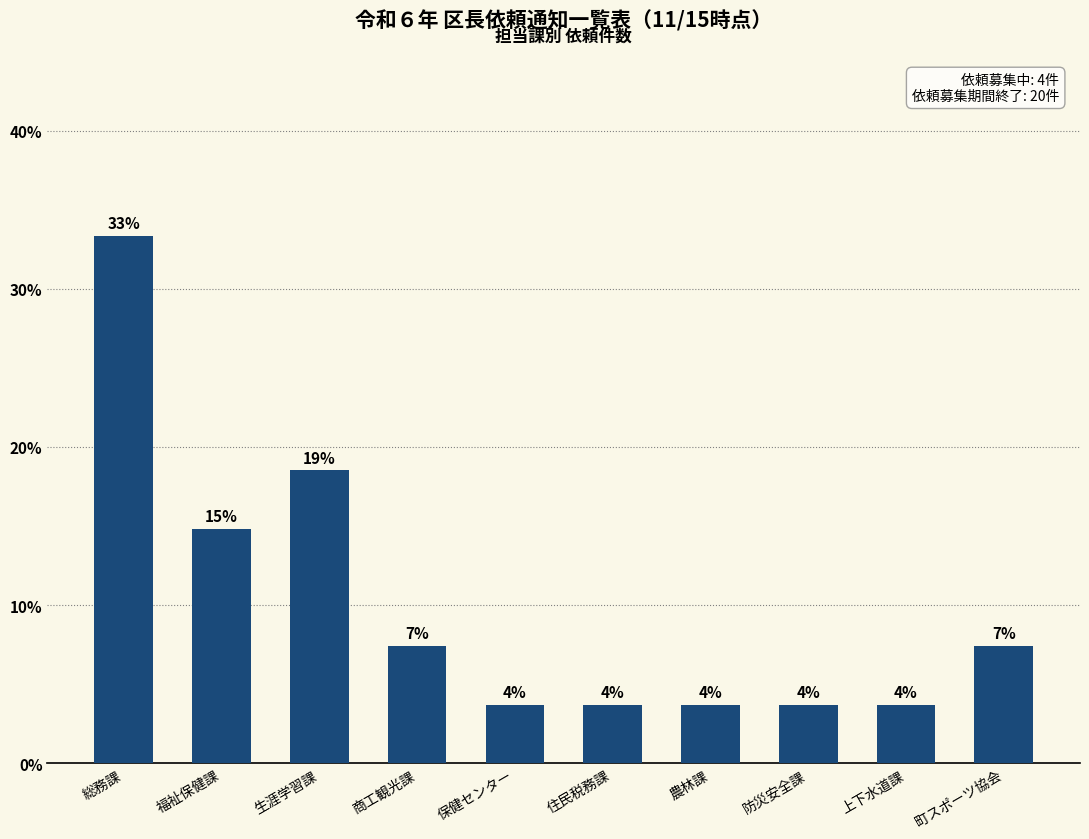

List the labels in order of value, smallest first.

保健センター, 住民税務課, 農林課, 防災安全課, 上下水道課, 商工観光課, 町スポーツ協会, 福祉保健課, 生涯学習課, 総務課